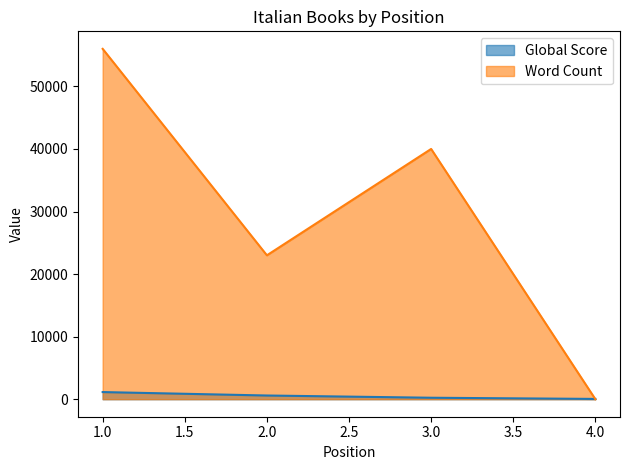

True or false: Global Score has more than 1 points higher than both neighbors.

False